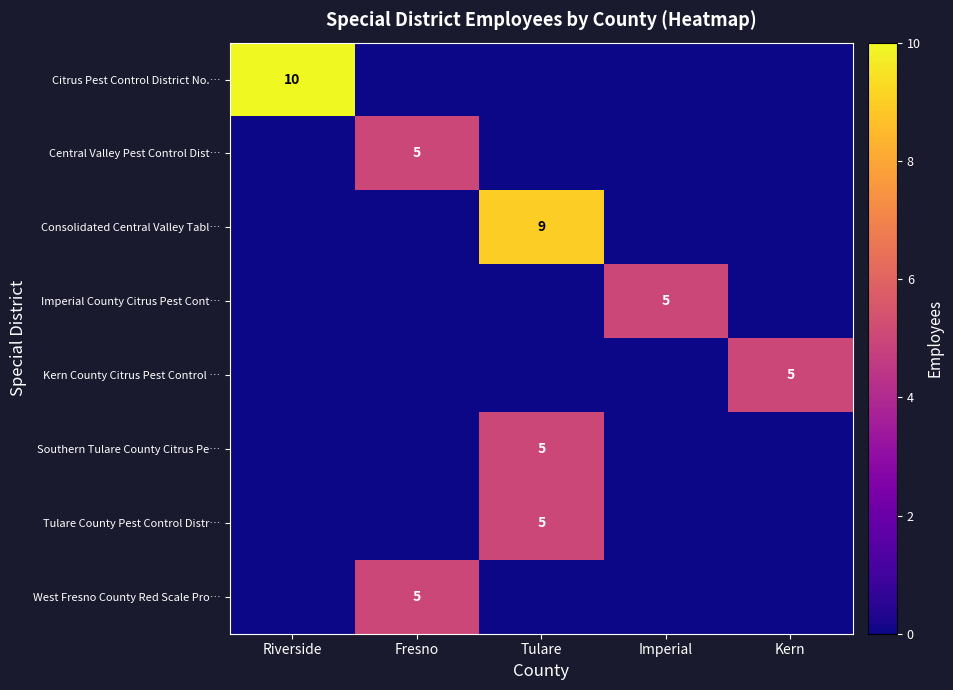

Between Fresno and Imperial, which series saw the biggest shift?

Central Valley Pest Control Dist…